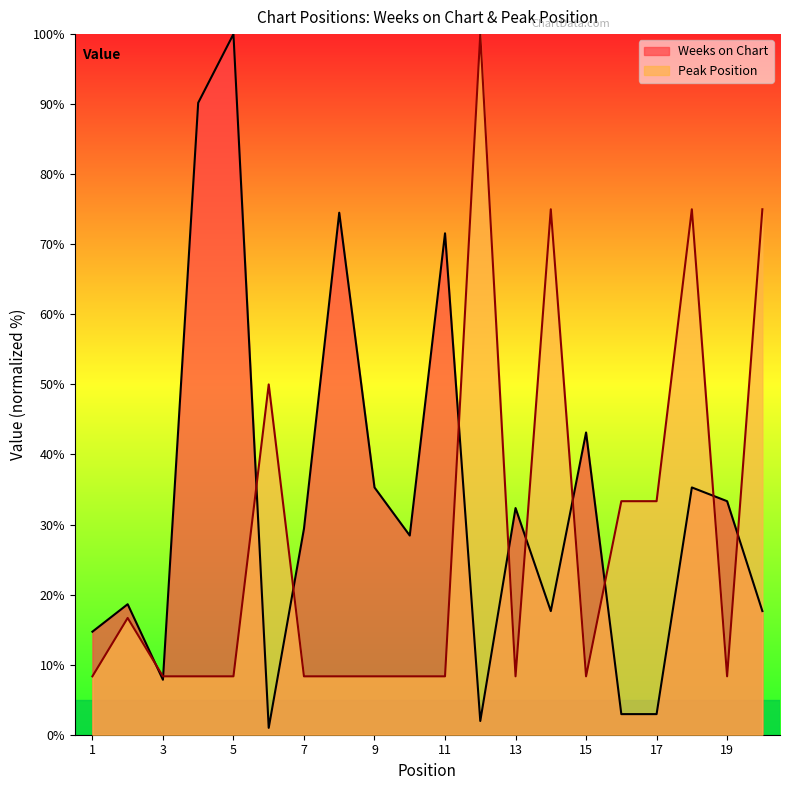

Which series ends up on top after the final intersection of Peak Position and Weeks on Chart?

Peak Position